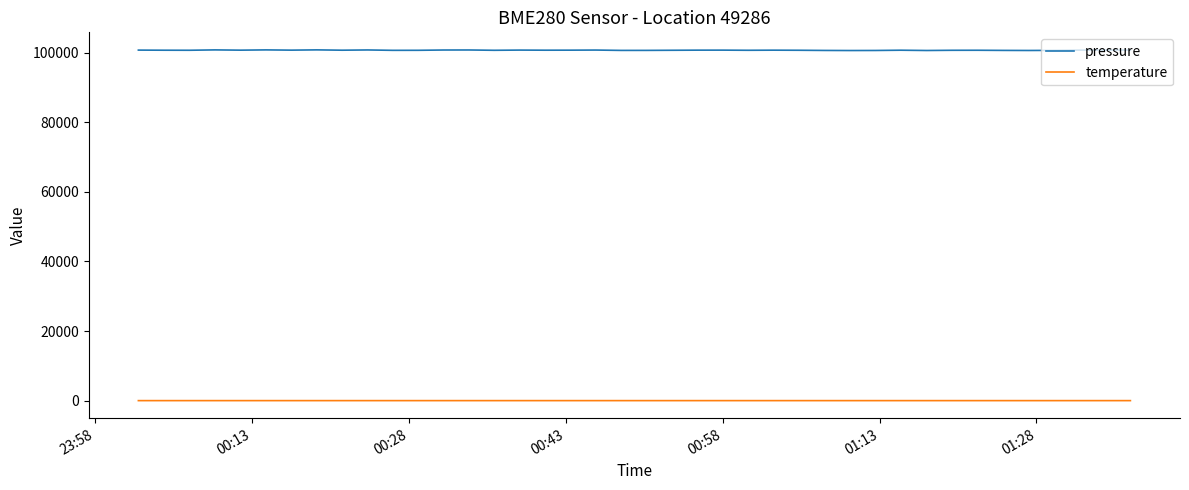

True or false: pressure and temperature intersect in this chart.

False